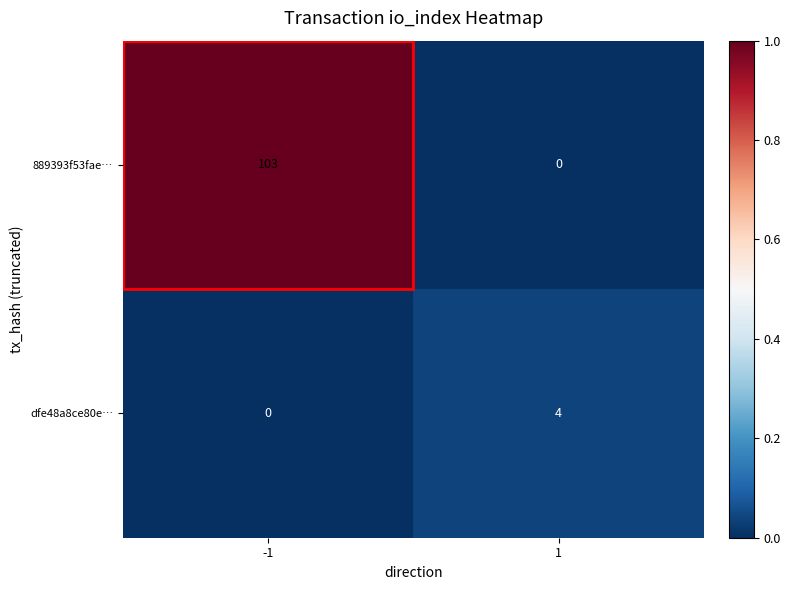

Which series has the largest total across all categories?

889393f53fae…